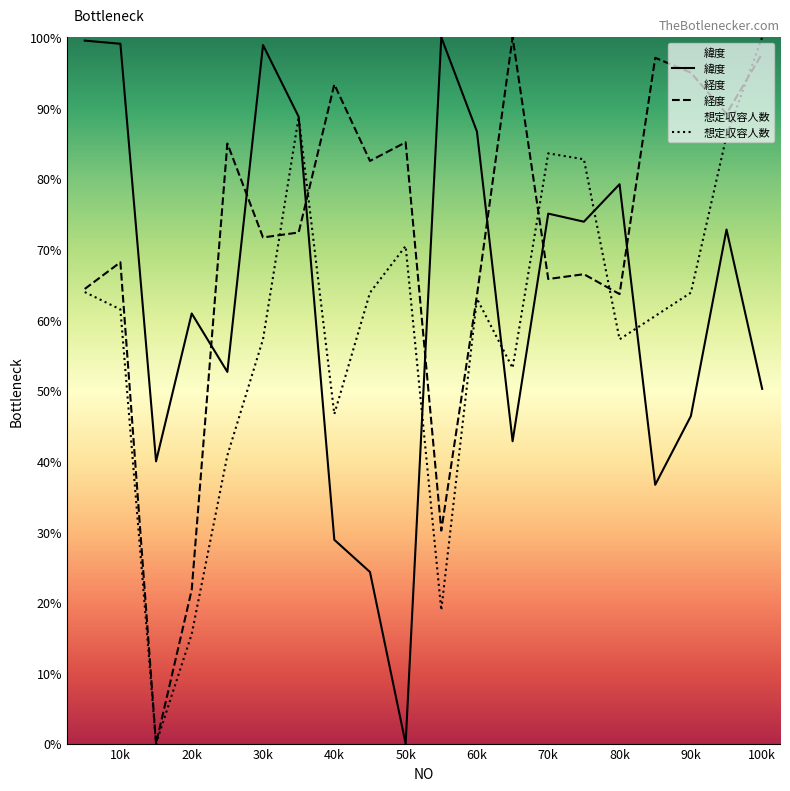

List the series in order of their overall mean, highest first.

経度, 緯度, 想定収容人数